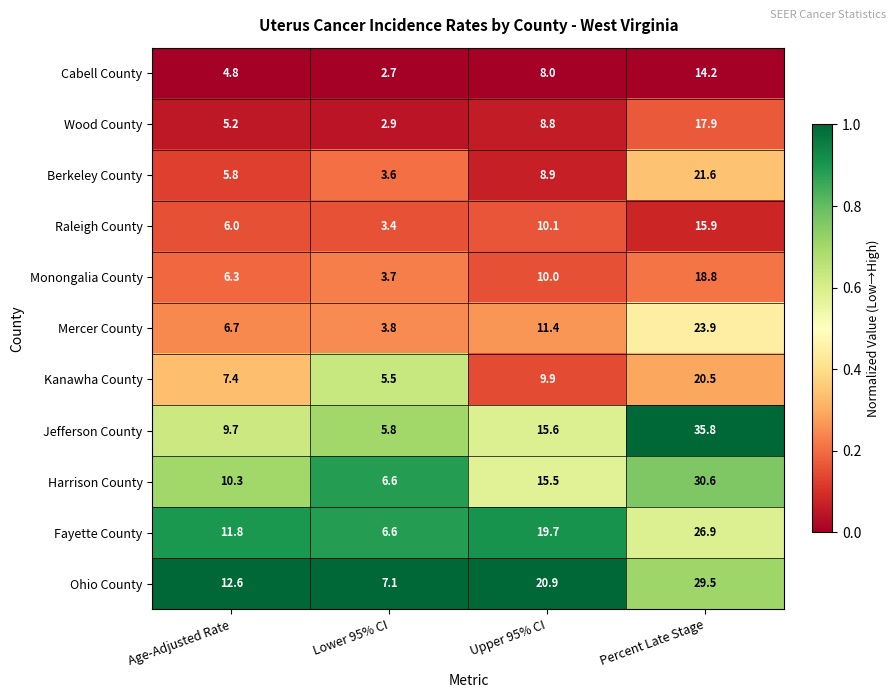

Which category has the highest value across all series?

Percent Late Stage